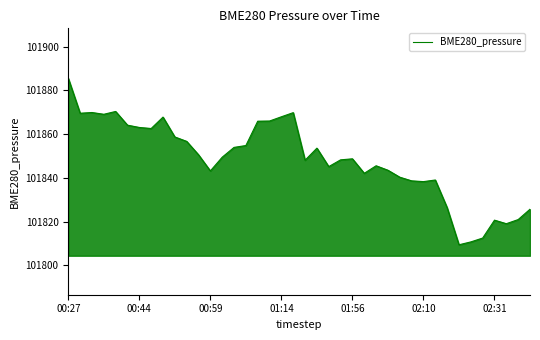

What is the maximum value shown in the chart?

101885.5